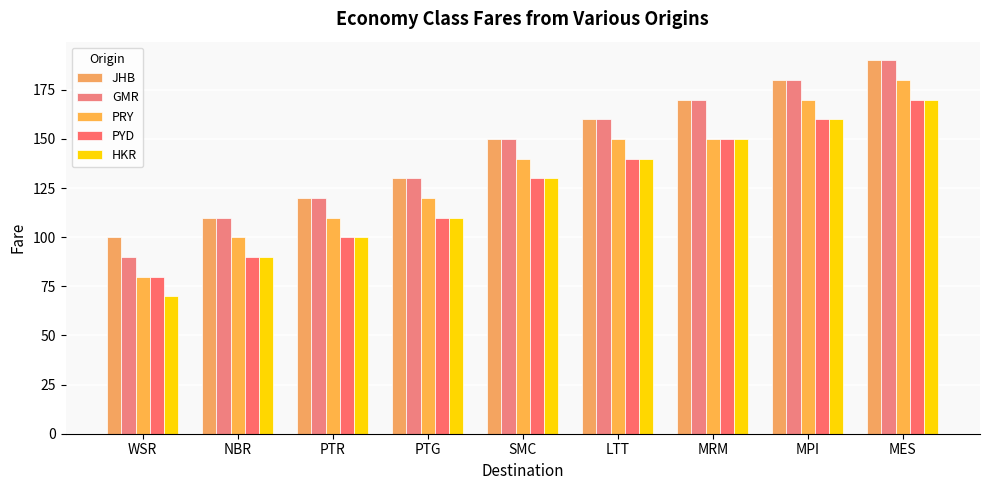

What is the sum of the PRY values at PTG and NBR?

220